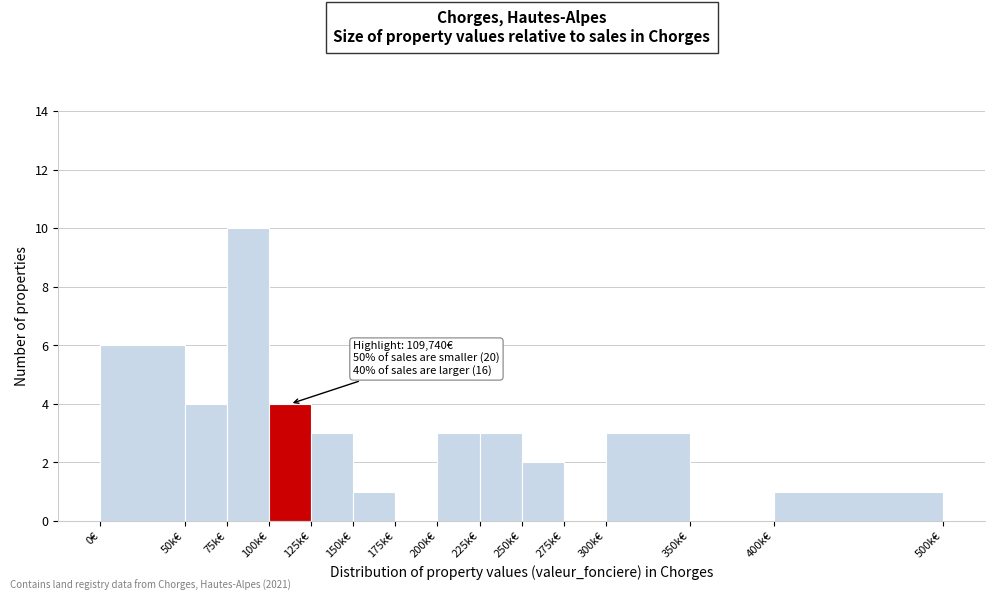

Reading right to left, what are all the values shown in this chart?

400k€=1	350k€=0	300k€=3	275k€=0	250k€=2	225k€=3	200k€=3	175k€=0	150k€=1	125k€=3	100k€=4	75k€=10	50k€=4	0€=6